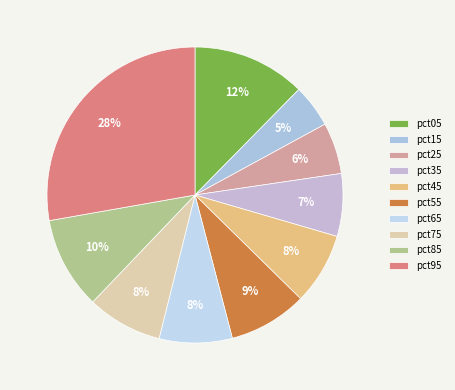

To the nearest percent, what is the difference between the pct35 and pct15 slice percentages?

2%